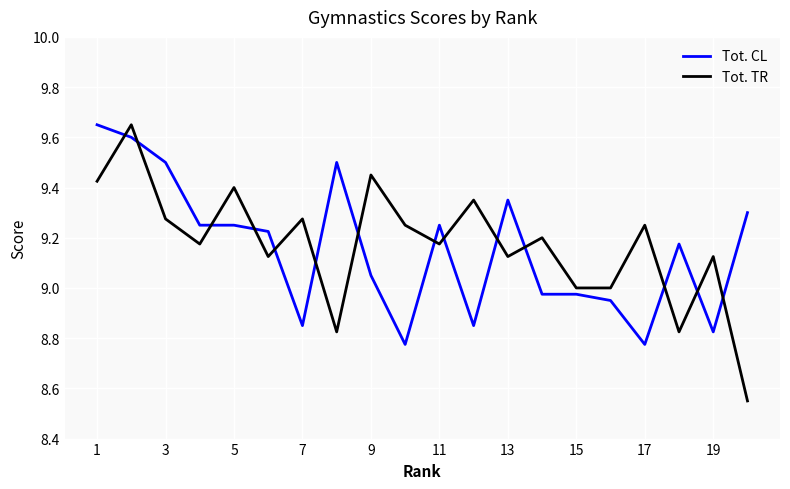

What is the difference between the maximum and minimum values in the Tot. TR series?

1.1